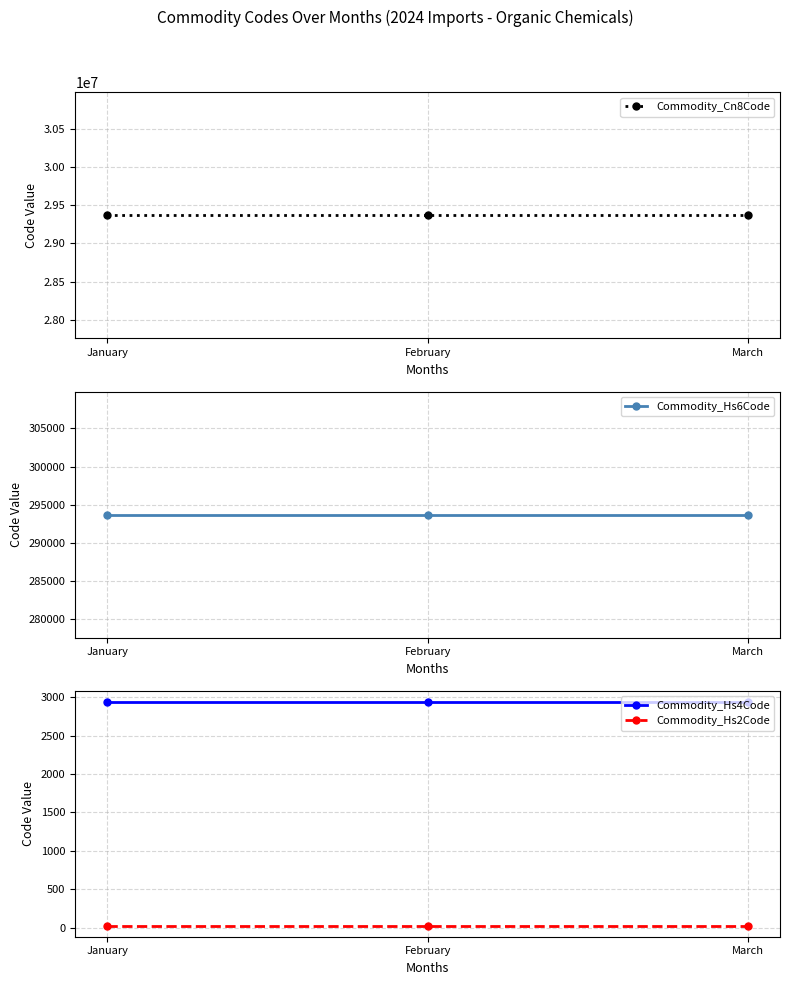

The value of Commodity_Hs4Code at January is 2936. True or false?

True